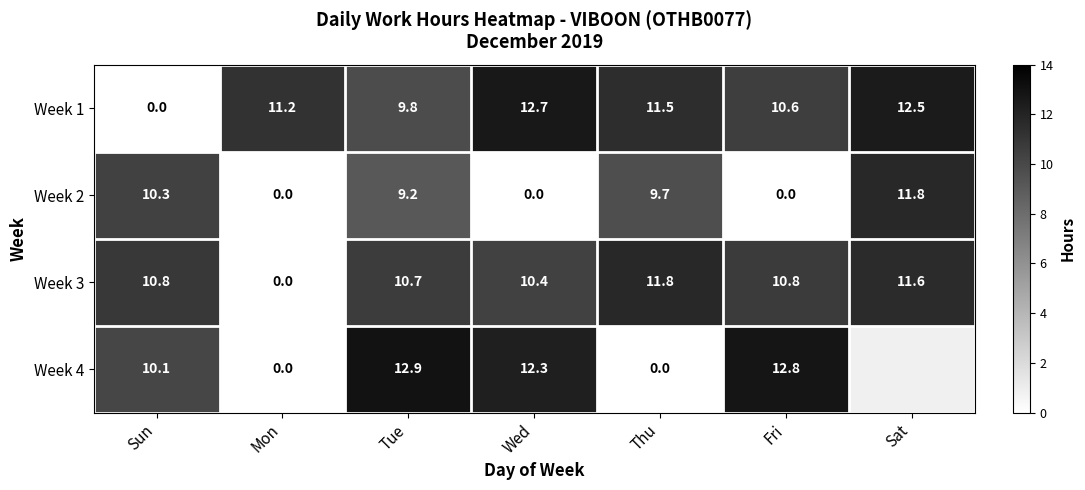

Which category has the lowest value in the Week 1 series?

Sun